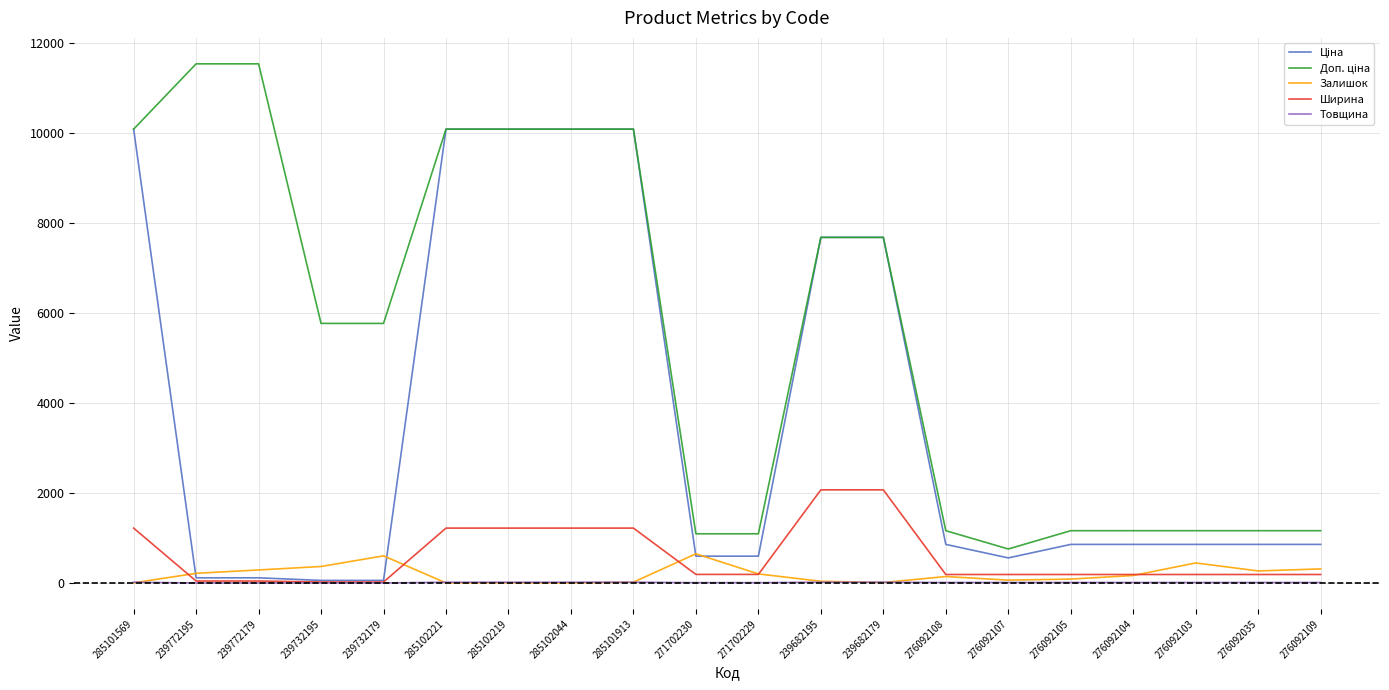

What is the total value across all series at 239732179?

6452.7